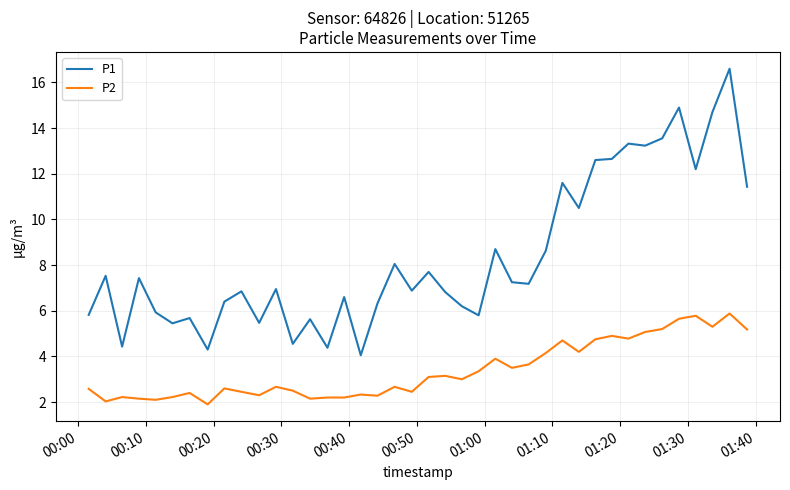

Which series has the largest range (max minus min)?

P1